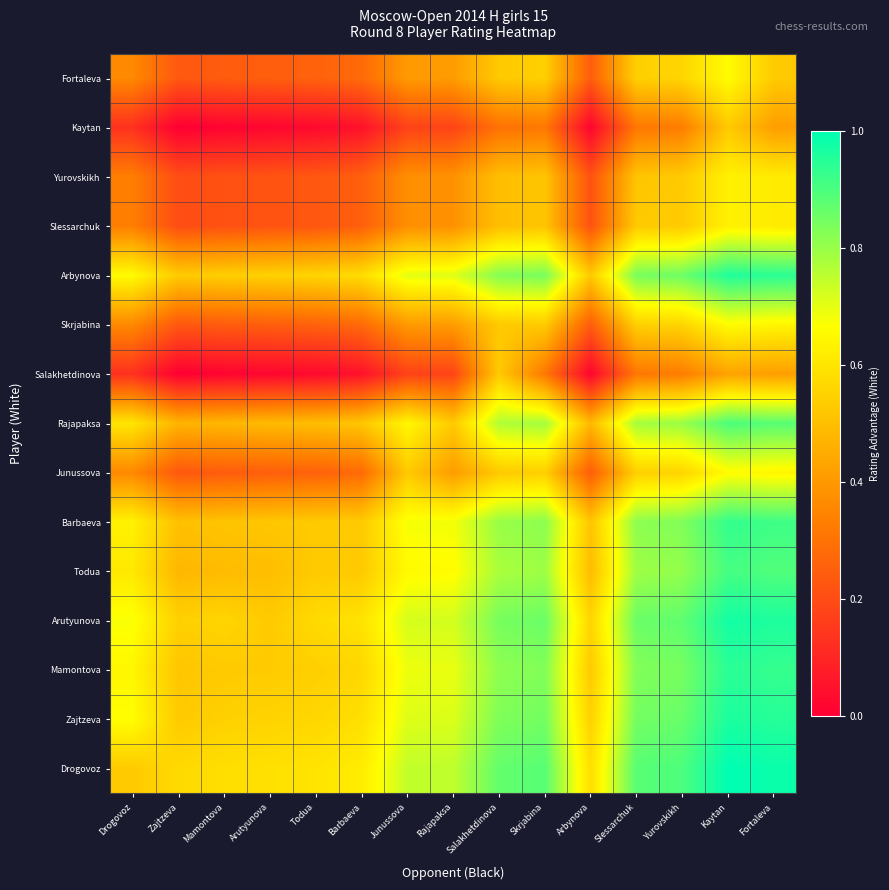

At Yurovskikh, list the series in order from largest to smallest.

Drogovoz, Arutyunova, Zajtzeva, Arbynova, Mamontova, Barbaeva, Todua, Rajapaksa, Junussova, Skrjabina, Fortaleva, Slessarchuk, Yurovskikh, Salakhetdinova, Kaytan